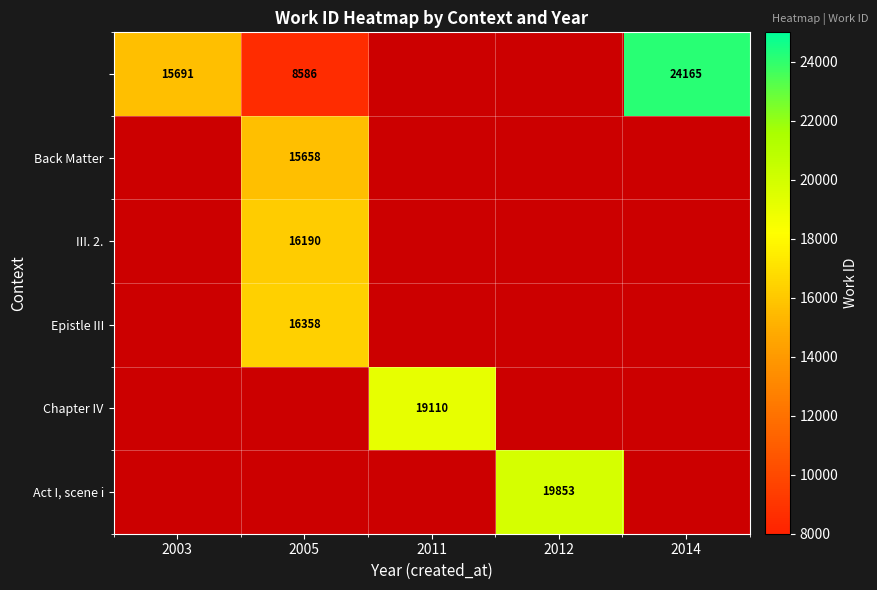

True or false: Epistle III has a value of 16358 at 2005.

True